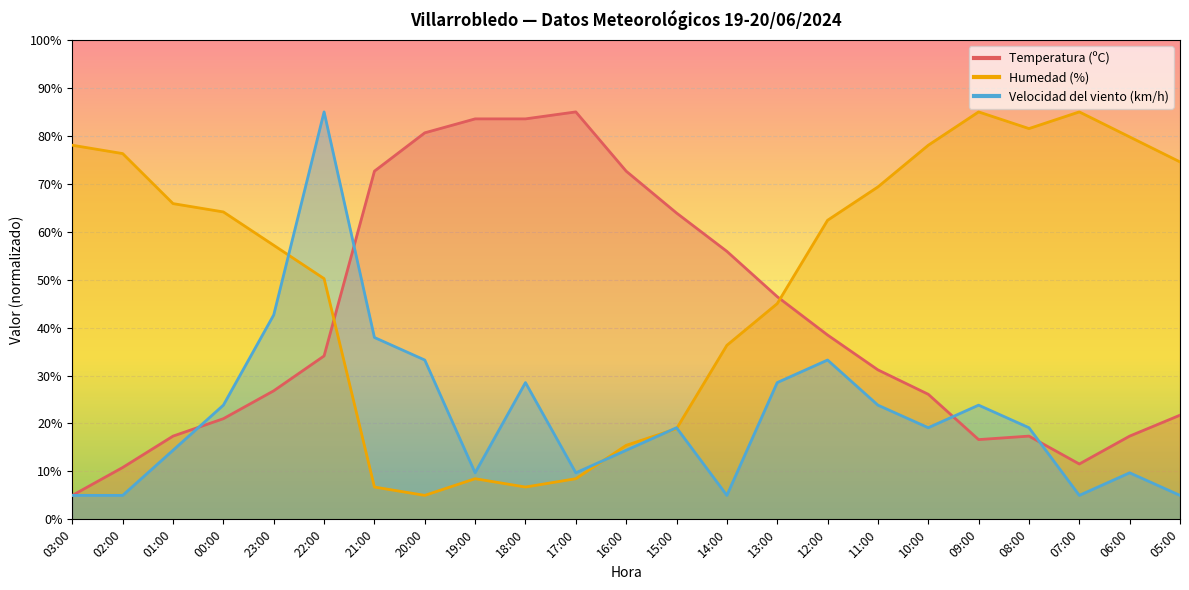

Between 01:00 and 18:00, which series saw the biggest shift?

Temperatura (ºC)